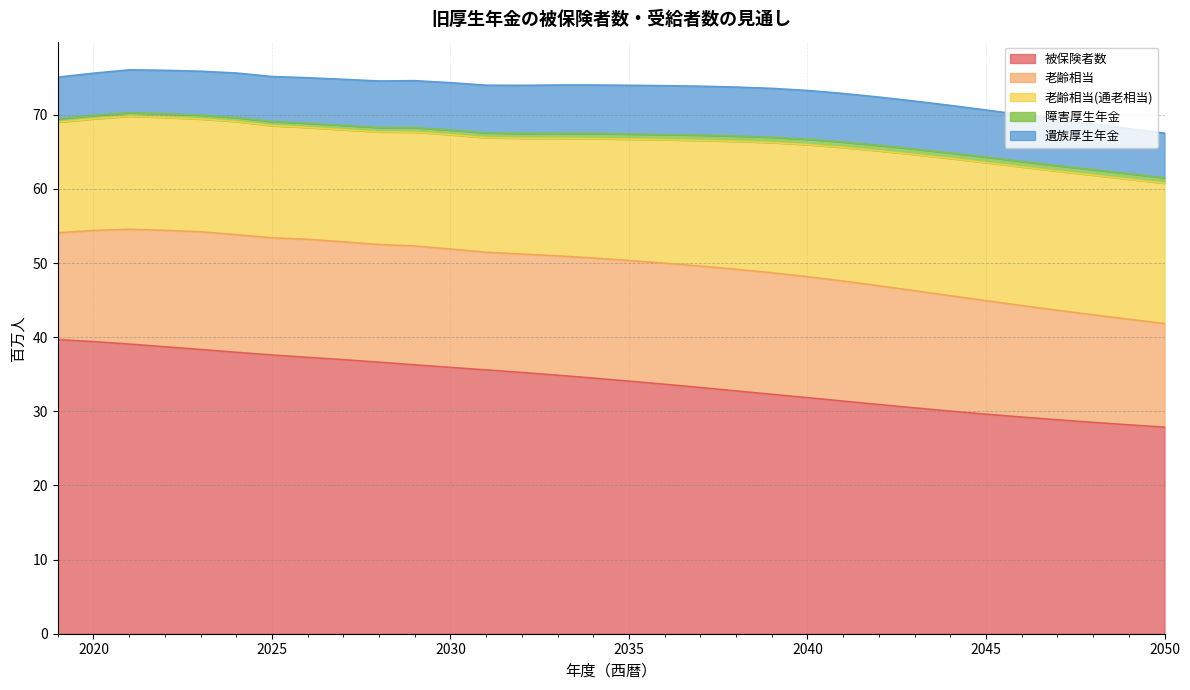

Where is 遺族厚生年金 nearest to the value 6?

2024